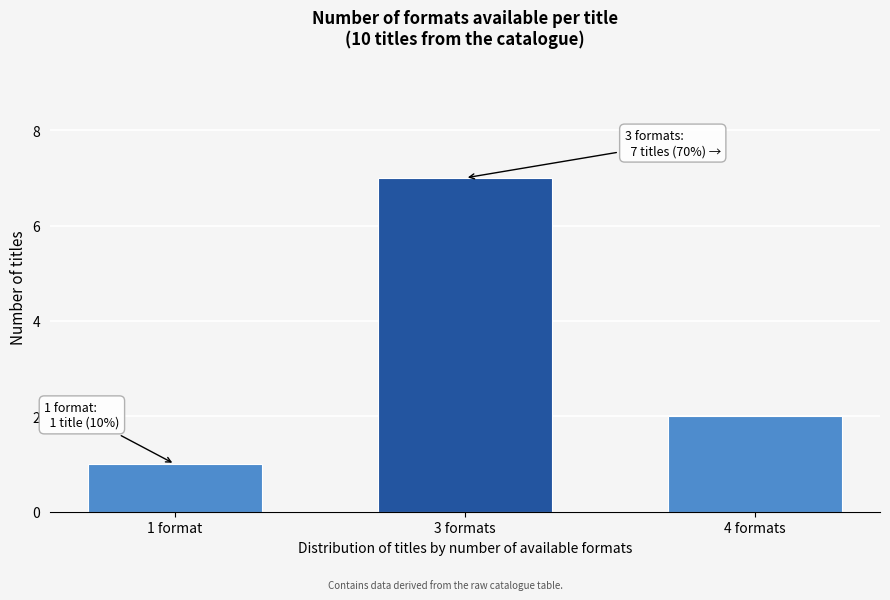

Reading left to right, what are all the values shown in this chart?

1	7	2